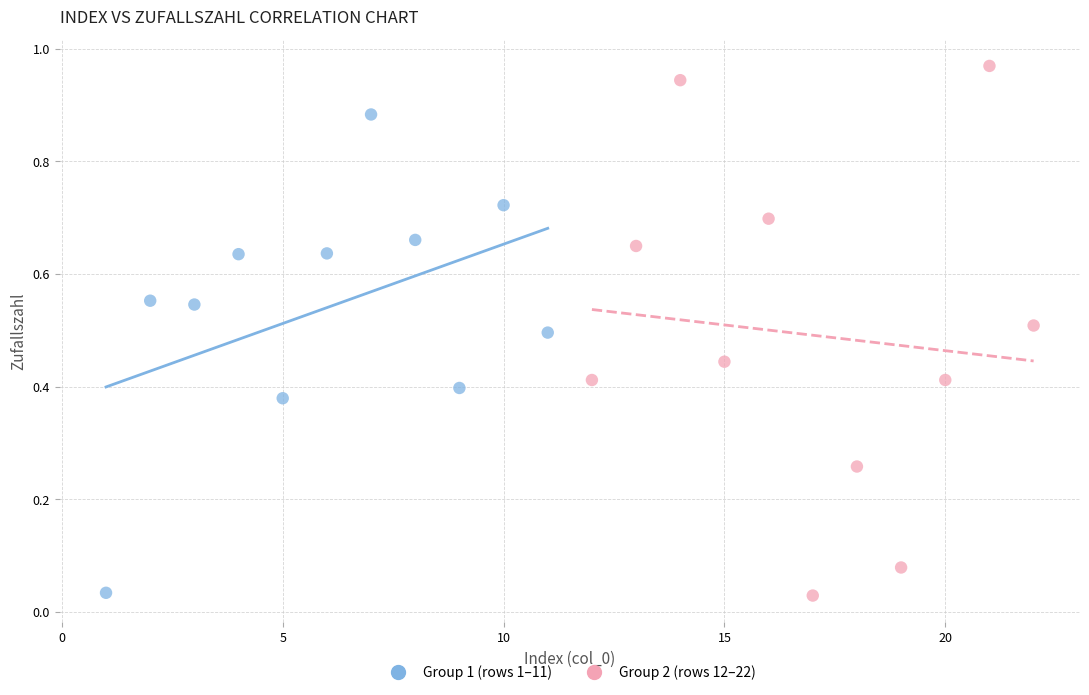

Which series contains the highest Y value?

Group 2 (rows 12–22)